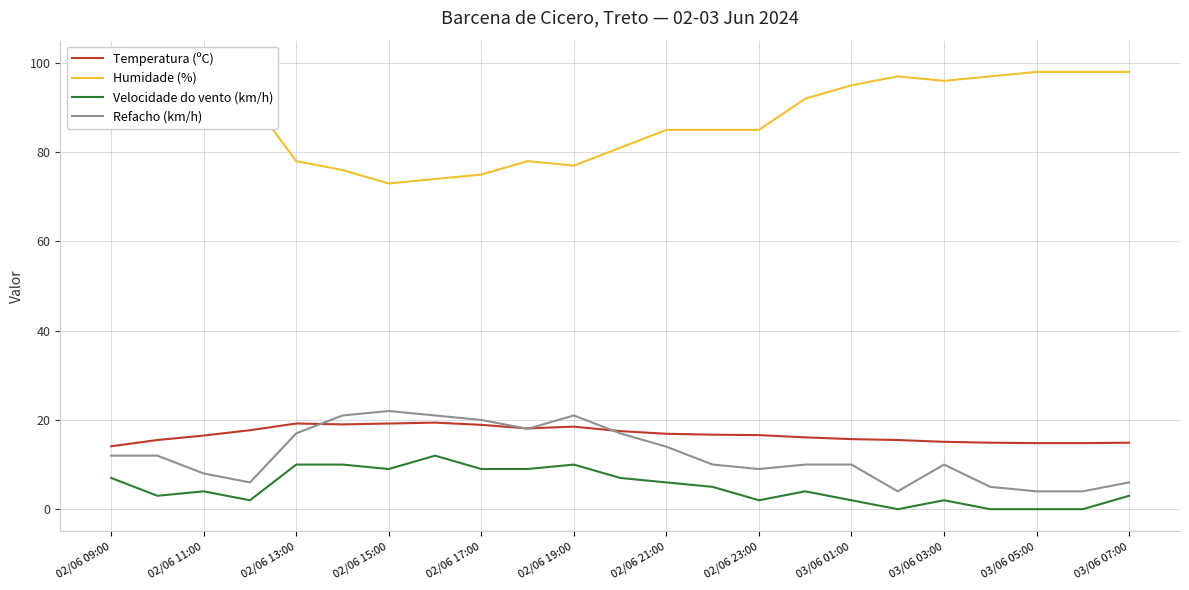

How many data points does each series have?

23